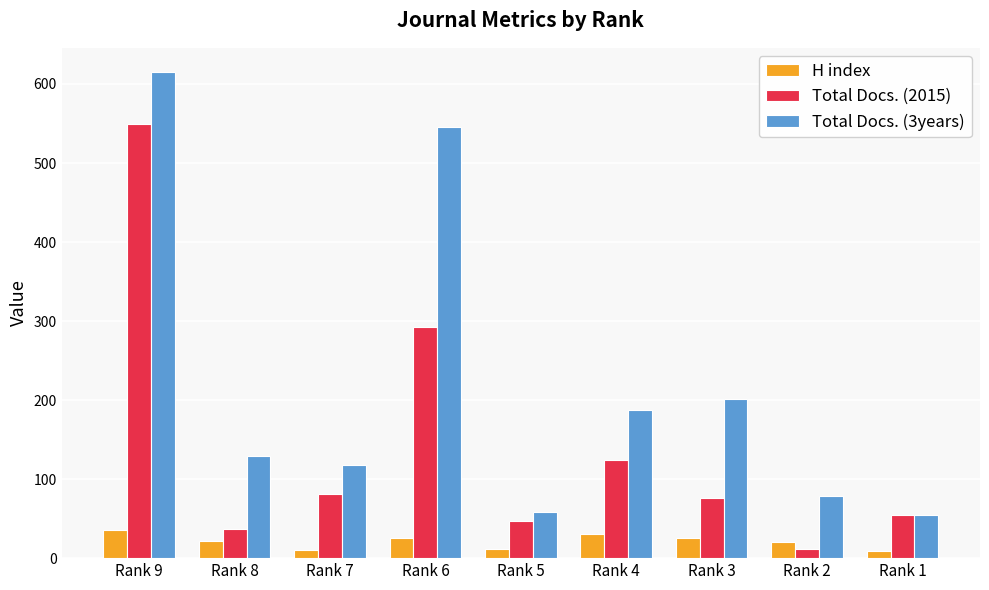

Rank the series by their maximum value, from highest to lowest.

Total Docs. (3years), Total Docs. (2015), H index